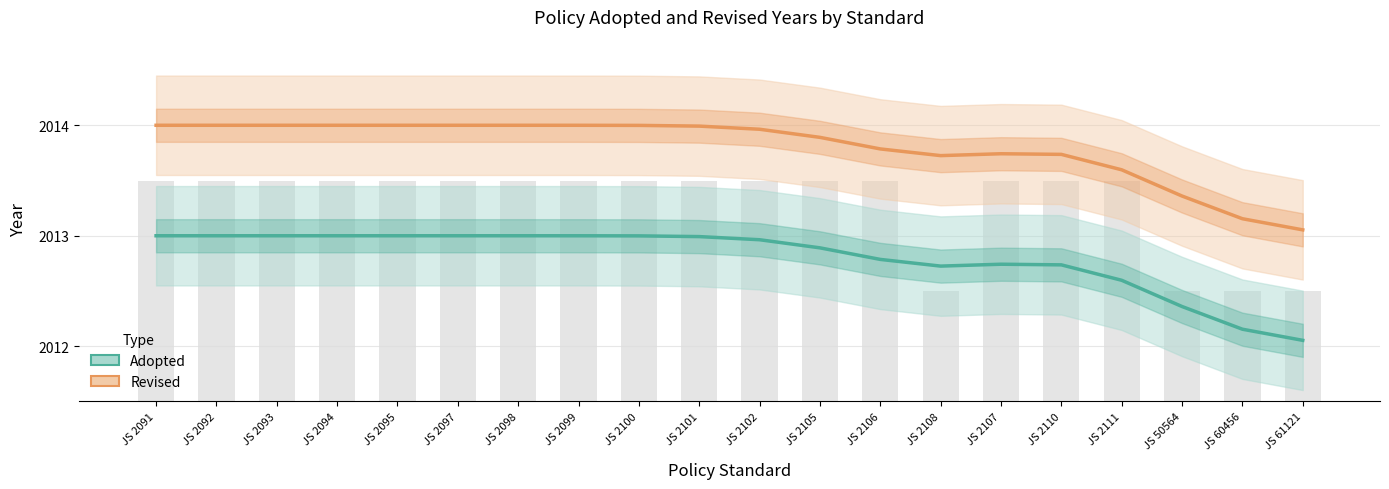

At JS 2105, list the series in order from largest to smallest.

Revised, Adopted